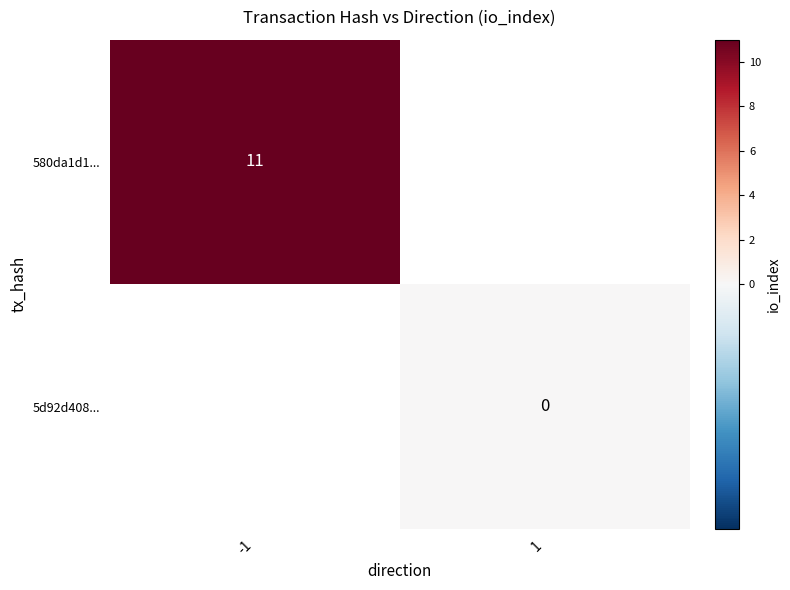

Between 1 and -1, which is larger?

-1